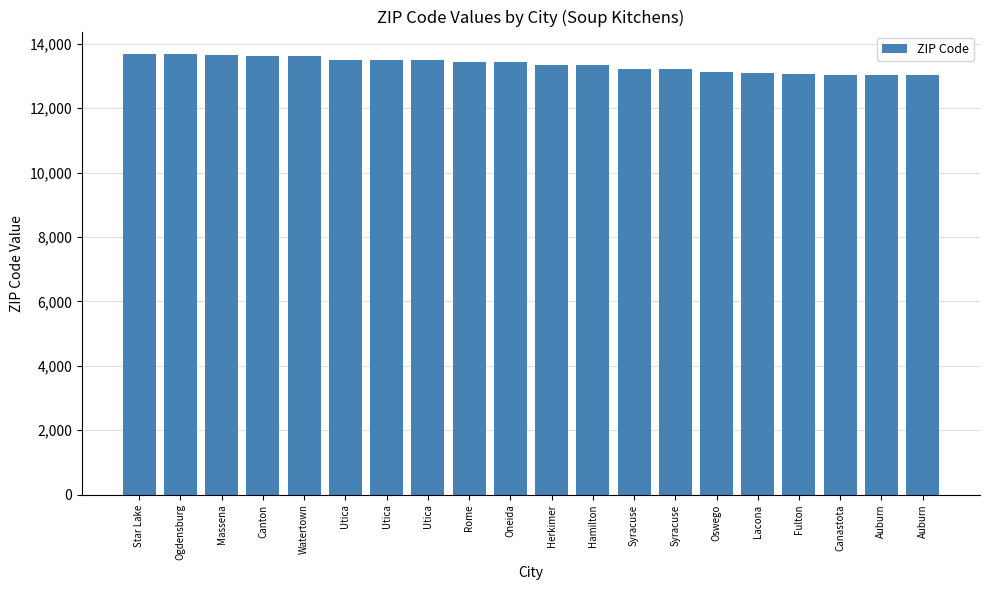

What is the value of the 7th bar from the left?

13502